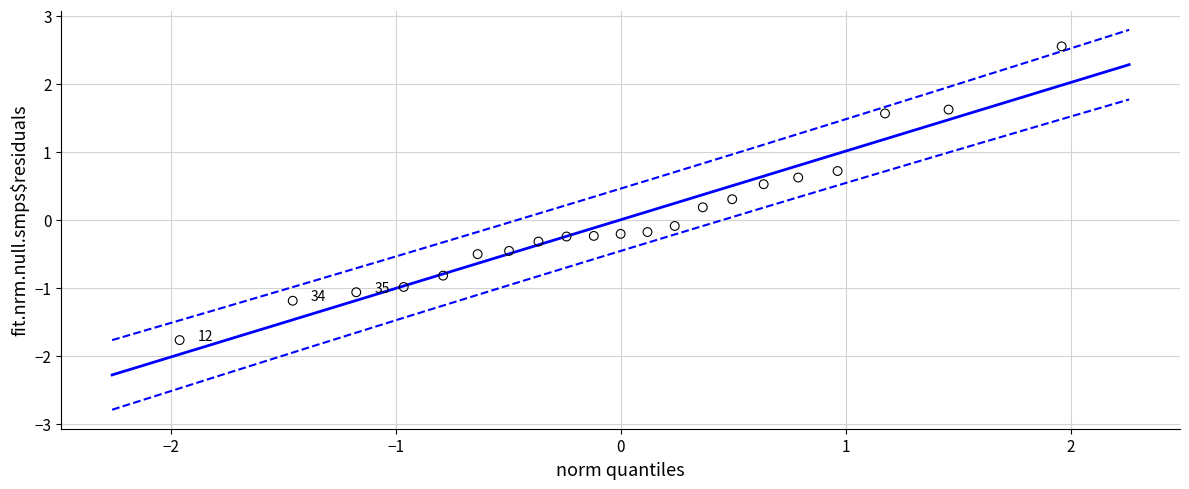

What is the range of Y values (max minus min)?

4.3